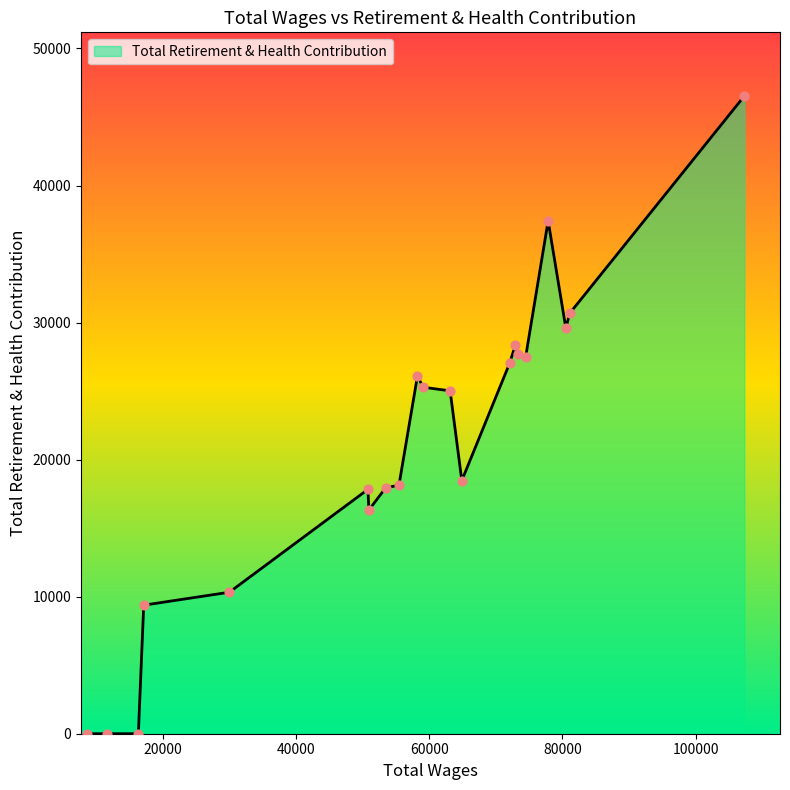

What is the greatest value displayed?

46524